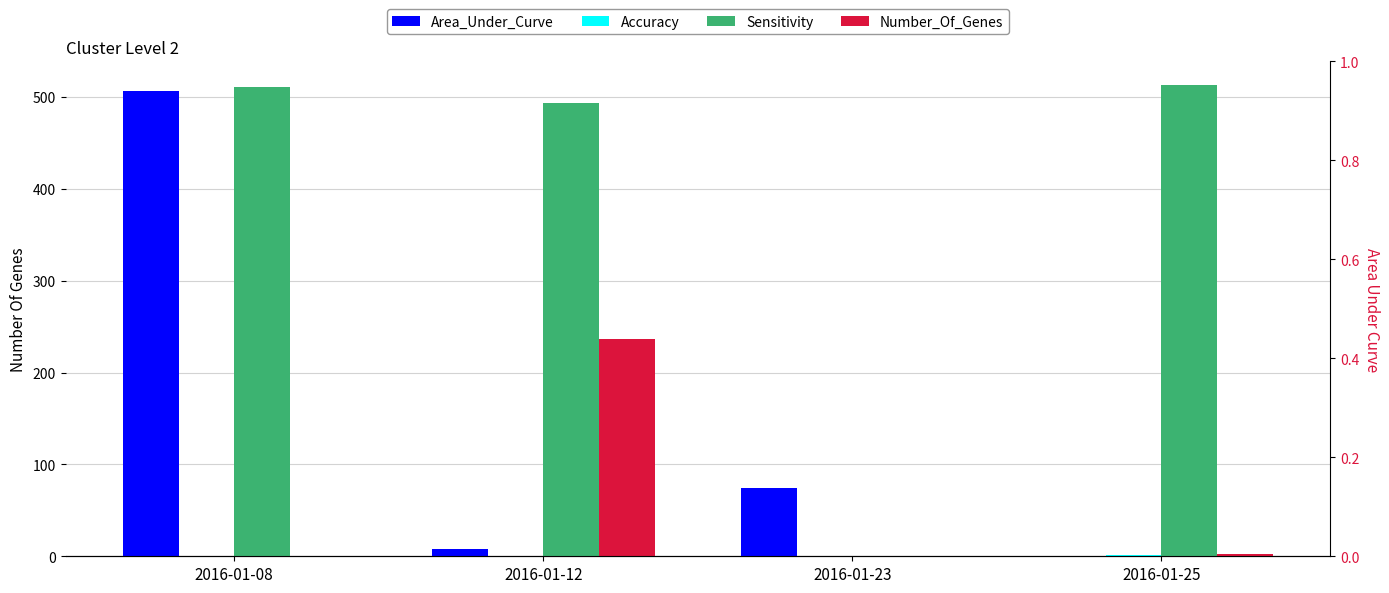

Between 2016-01-08 and 2016-01-23, which is larger?

2016-01-08